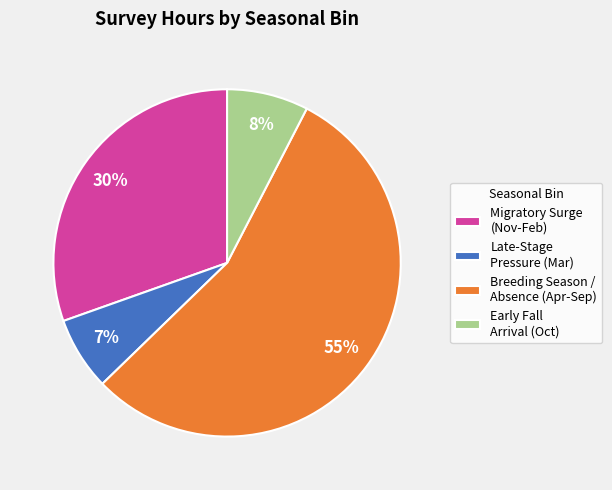

Is the sum of Migratory Surge (Nov-Feb) and Late-Stage Pressure (Mar) greater than half?

No